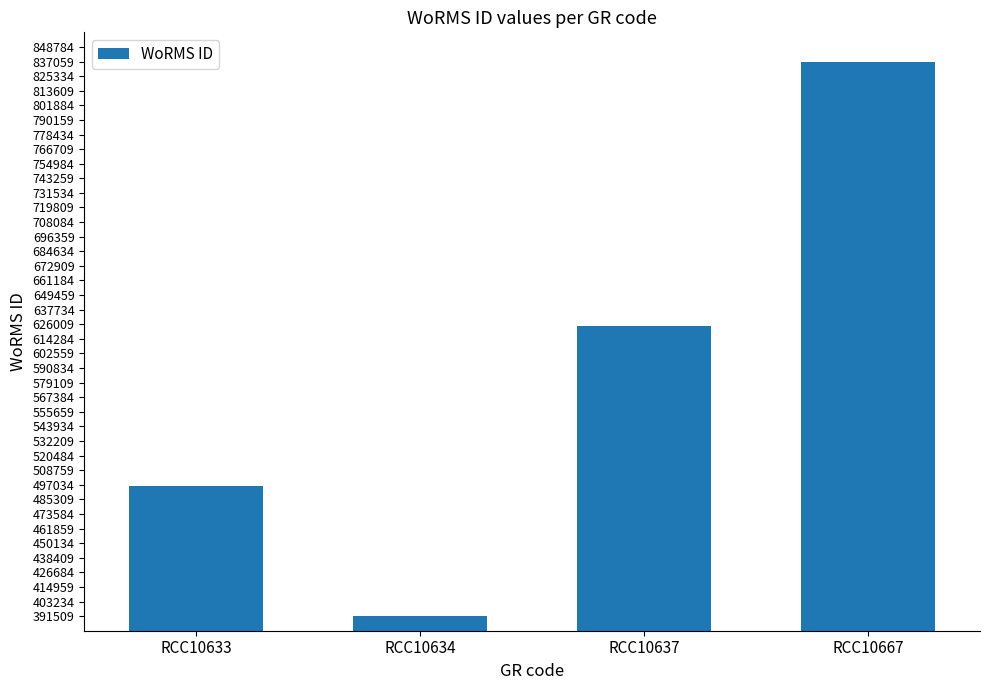

What is the value of the 4th bar from the left?

837075